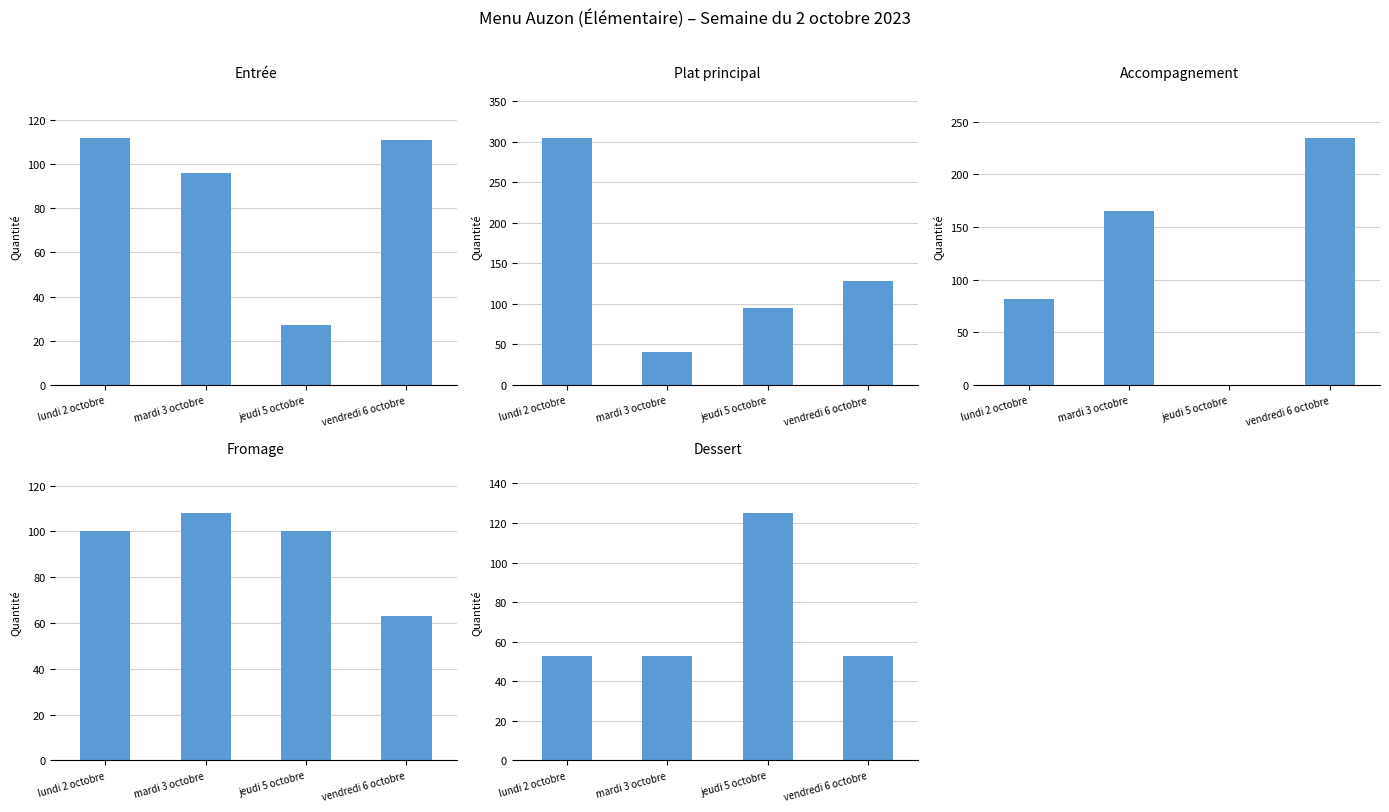

What is the total value across all series at mardi 3 octobre?

463